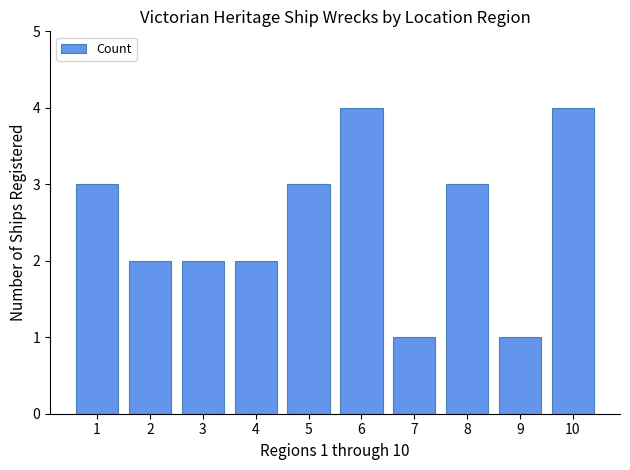

Read the value at 4.

2